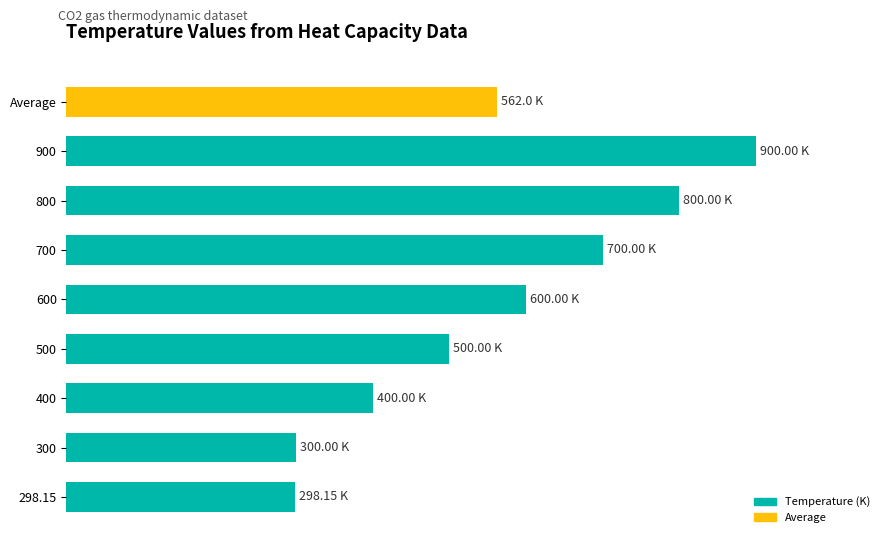

The value at 900 is 596.2. True or false?

False